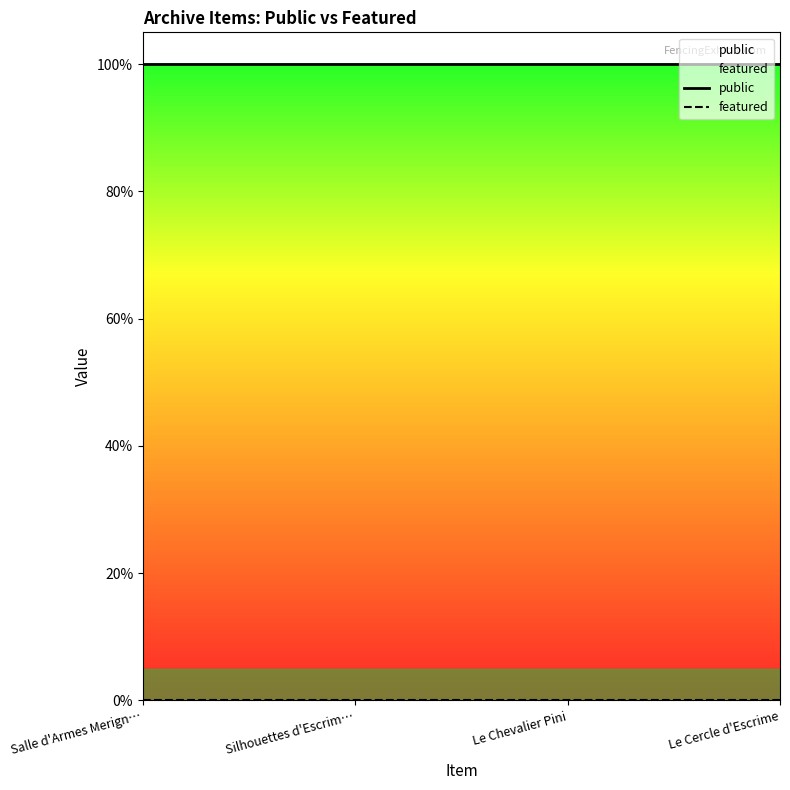

Between Le Cercle d'Escrime and Silhouettes d'Escrim…, which is larger?

Le Cercle d'Escrime